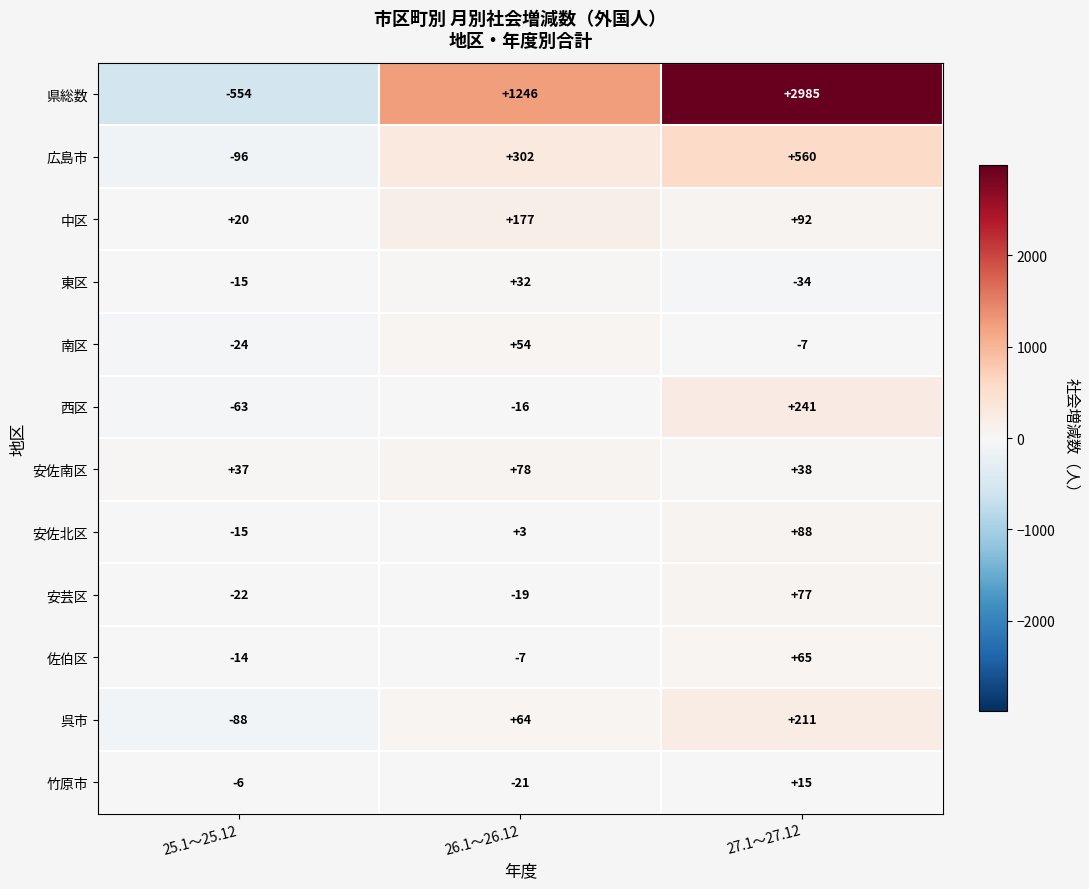

At which label does 南区 first exceed -7?

26.1～26.12